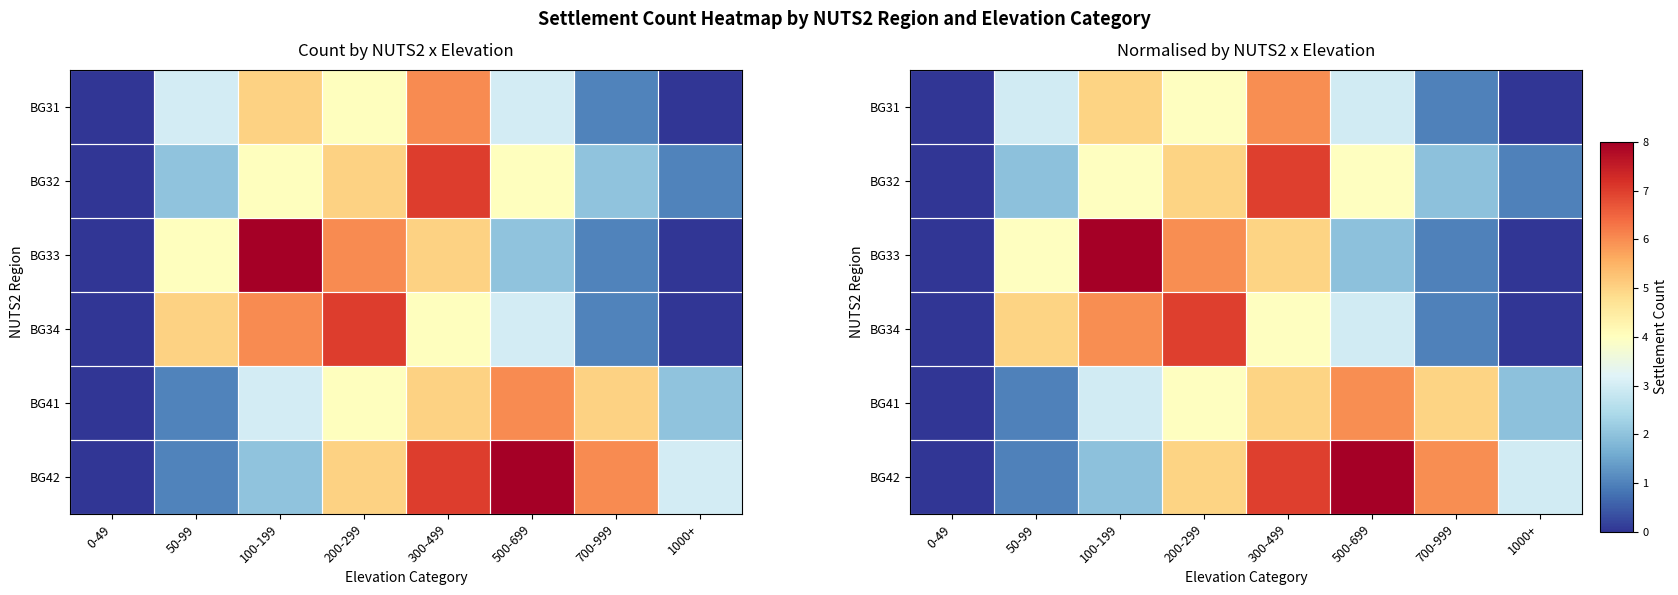

List the labels in order of BG42 value, smallest first.

0-49, 50-99, 100-199, 1000+, 200-299, 700-999, 300-499, 500-699